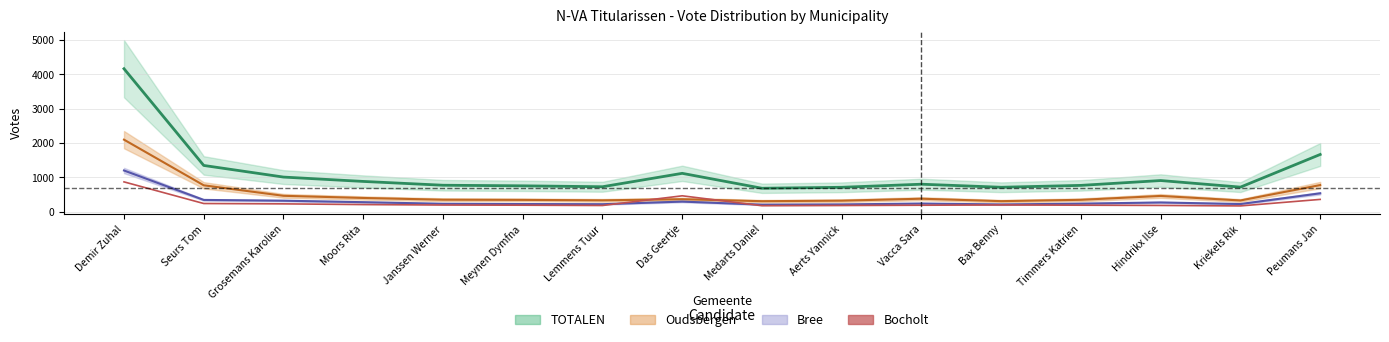

Is it true that the value at Aerts Yannick is 179?

True